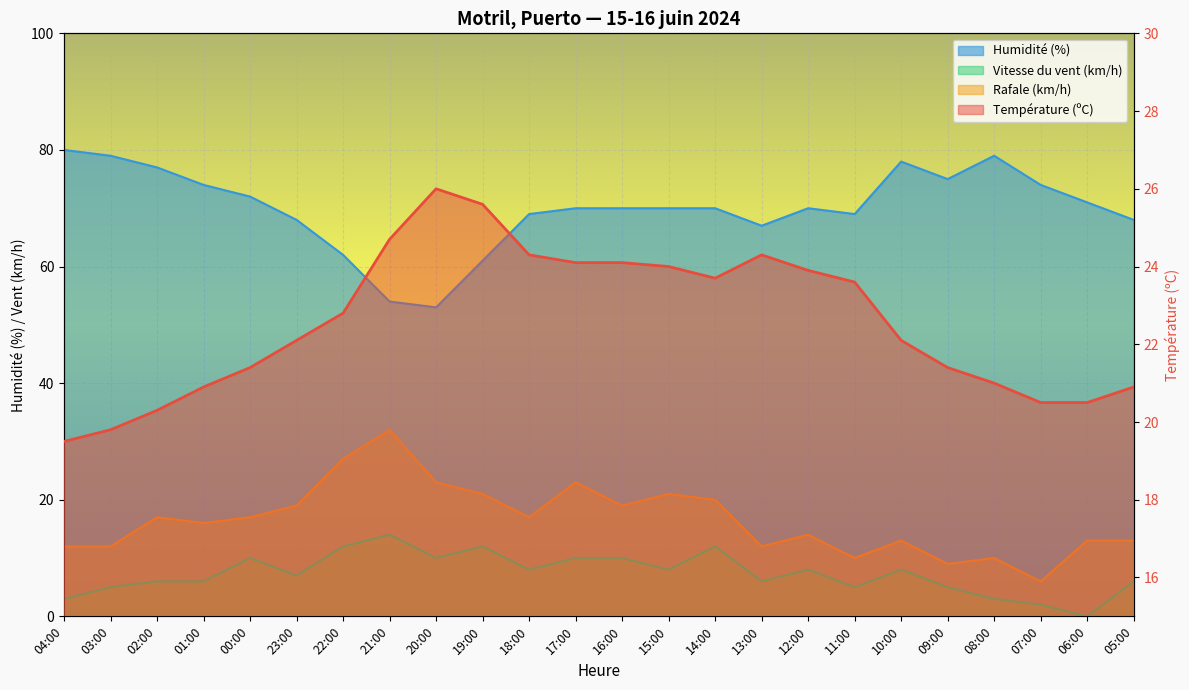

What is the approximate value of Vitesse du vent (km/h) at 20:00?

10.0